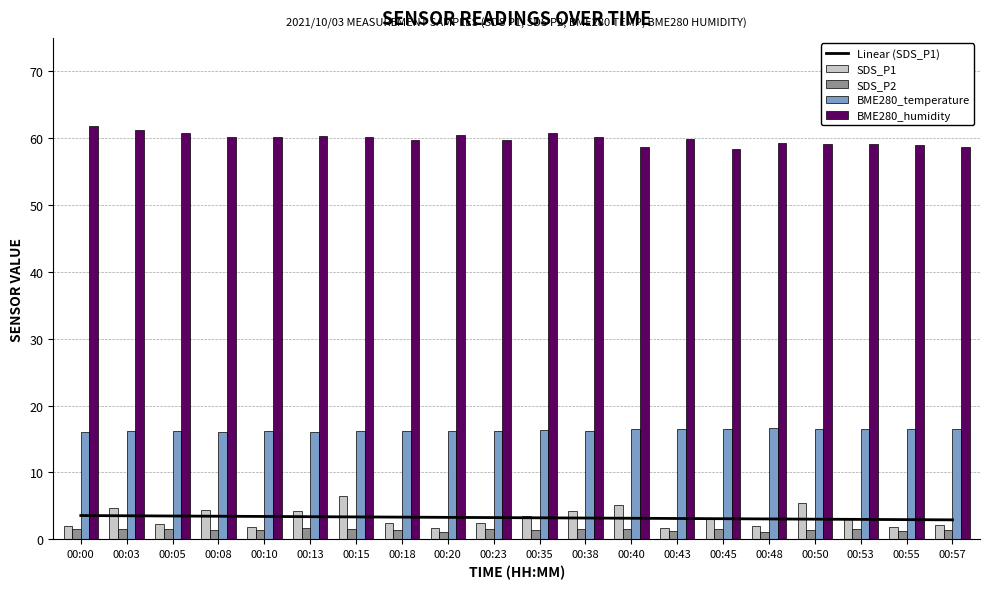

Reading left to right, what are all the values shown in this chart?

Linear (SDS_P1): 3.6	3.5	3.5	3.5	3.4	3.4	3.3	3.3	3.3	3.2	3.2	3.2	3.1	3.1	3.1	3.0	3.0	3.0	2.9	2.9
SDS_P1: 2.0	4.7	2.3	4.4	1.9	4.3	6.5	2.4	1.8	2.5	3.4	4.2	5.1	1.7	3.0	2.0	5.4	3.0	1.9	2.1
SDS_P2: 1.5	1.5	1.5	1.4	1.4	1.7	1.6	1.4	1.1	1.5	1.4	1.5	1.5	1.2	1.5	1.1	1.4	1.5	1.3	1.4
BME280_temperature: 16.0	16.1	16.1	16.1	16.1	16.0	16.1	16.3	16.2	16.3	16.3	16.2	16.4	16.5	16.5	16.6	16.5	16.5	16.5	16.6
BME280_humidity: 61.9	61.2	60.7	60.2	60.2	60.4	60.2	59.8	60.5	59.8	60.8	60.2	58.7	59.9	58.3	59.3	59.1	59.2	59.0	58.6